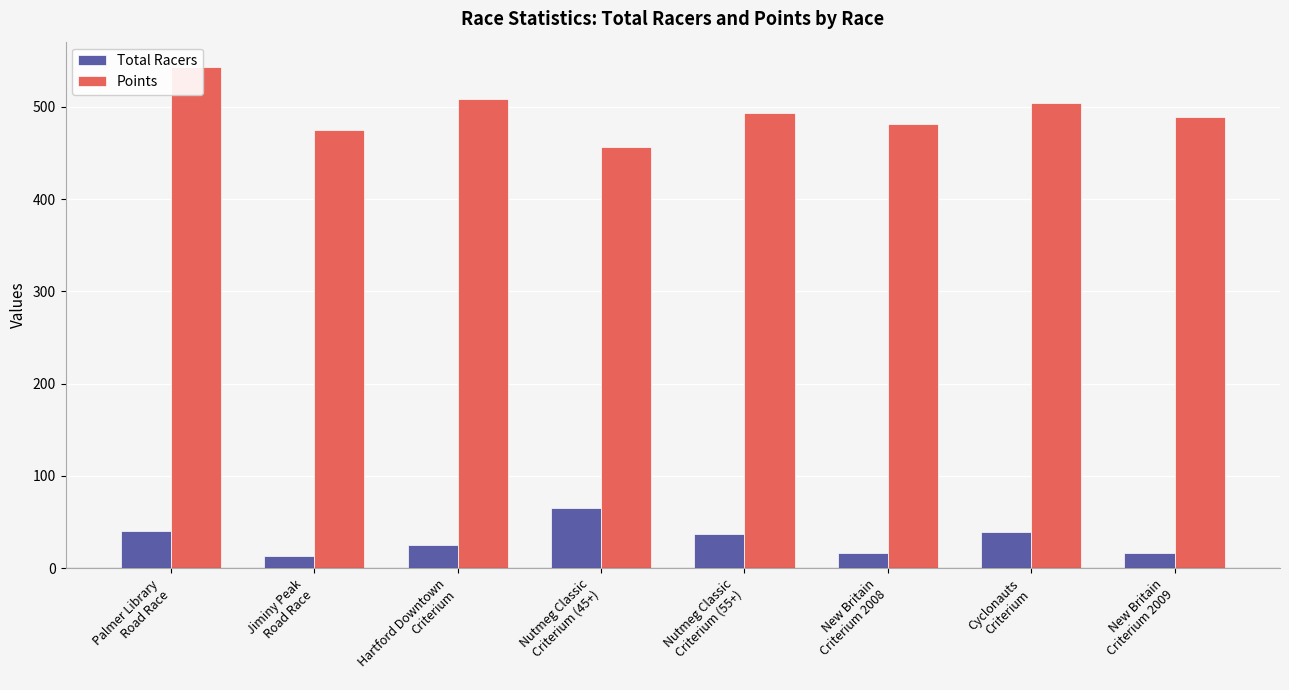

Rank the series at New Britain
Criterium 2009 from lowest to highest value.

Total Racers, Points